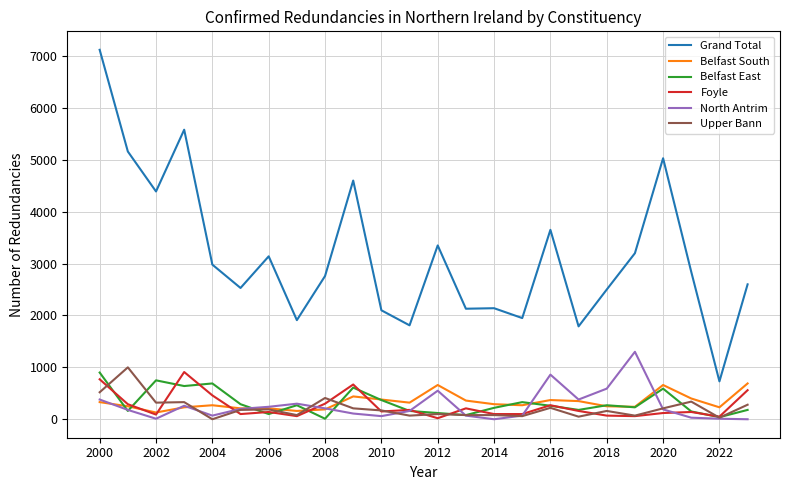

What is the greatest value displayed?

7120